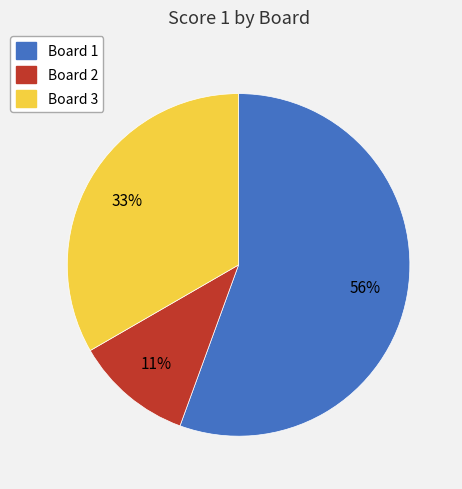

Between Board 2 and Board 1, which is larger?

Board 1